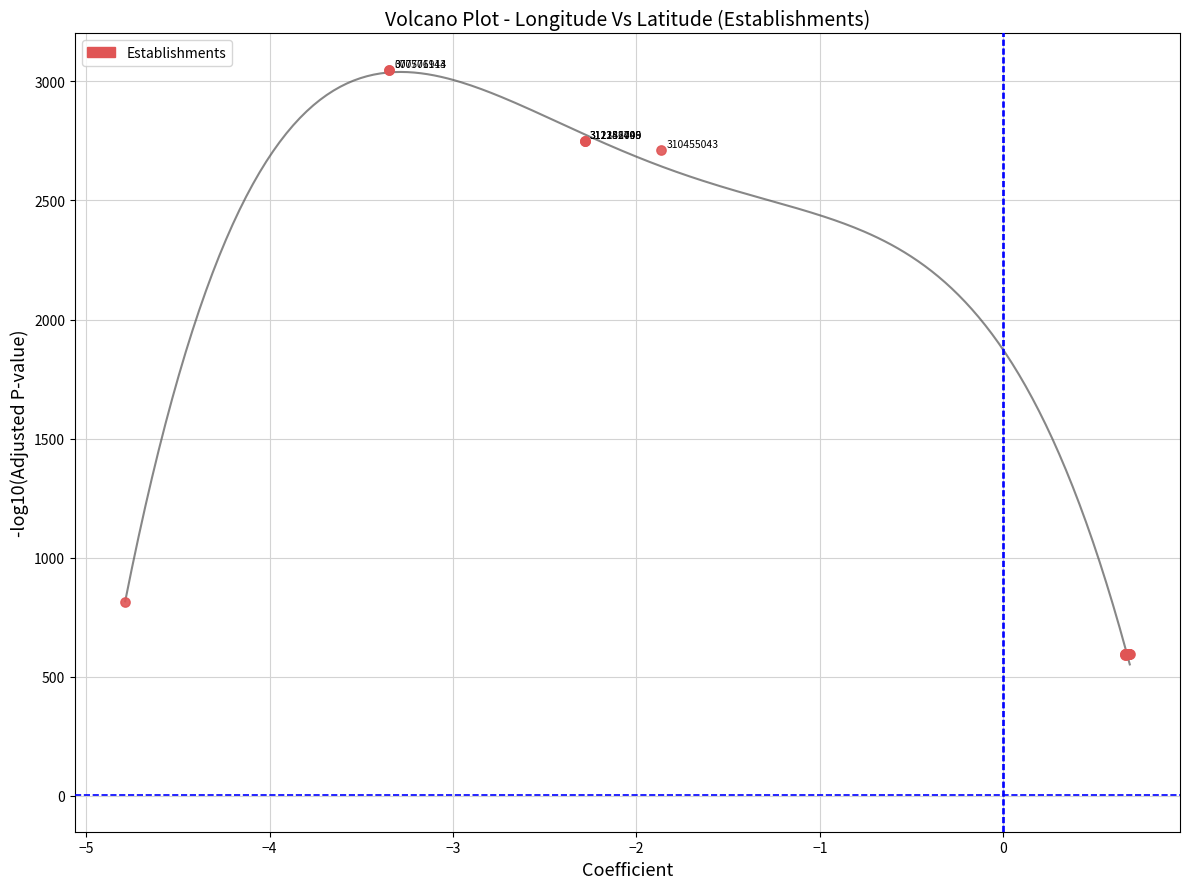

What Y value in the scatter plot is closest to 1819?

2713.8